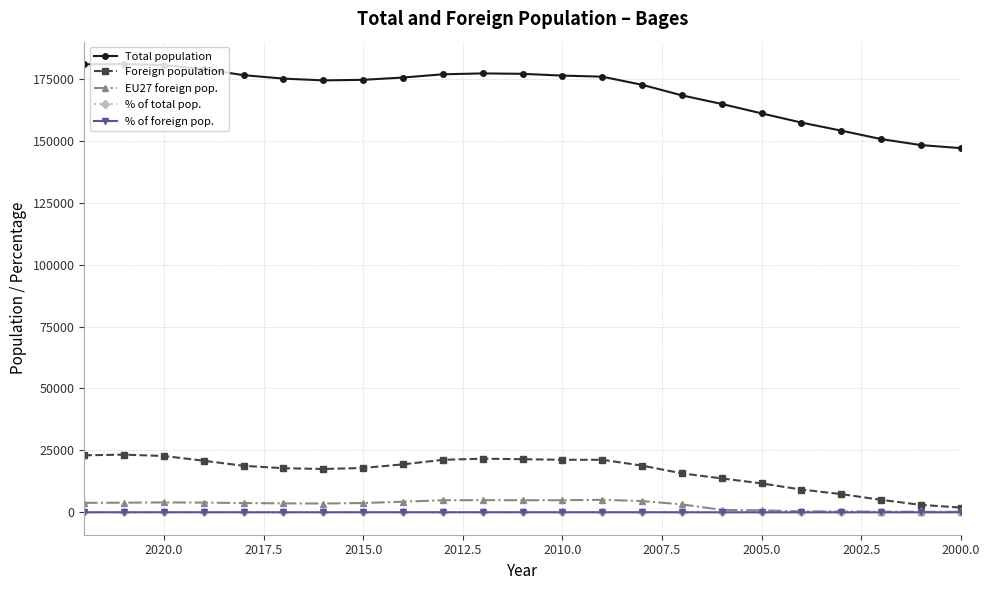

True or false: EU27 foreign pop. and Total population cross at least once.

False